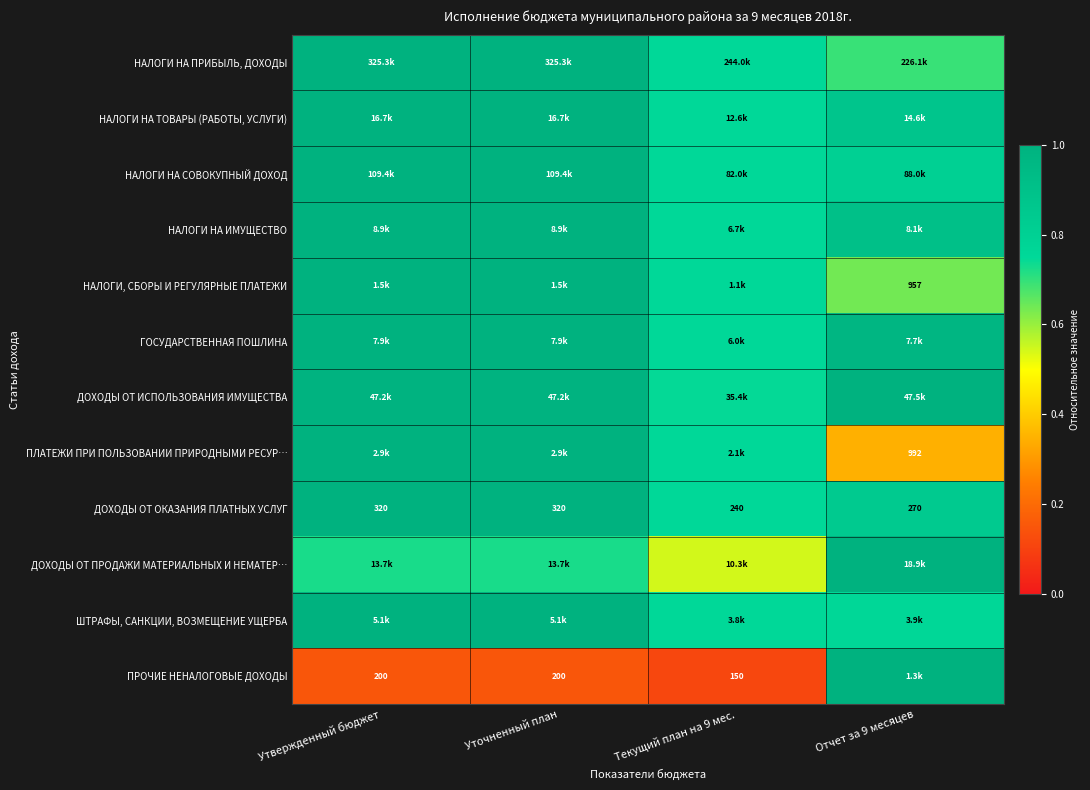

Which category has the highest value across all series?

Утвержденный бюджет